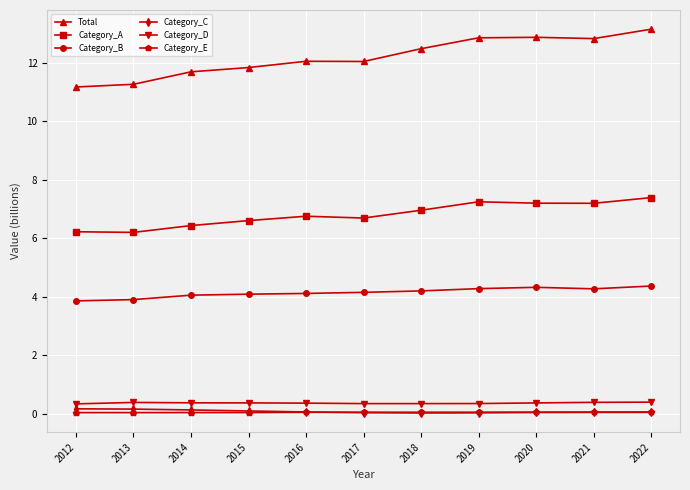

True or false: Category_D has a value of 0.4 at 2014.

True